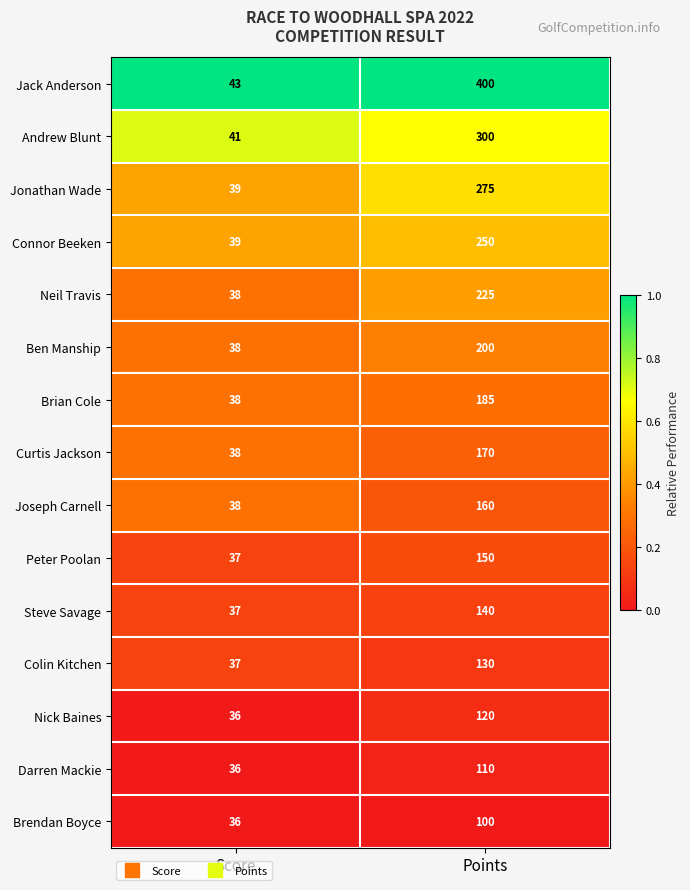

What is the greatest value displayed?

400